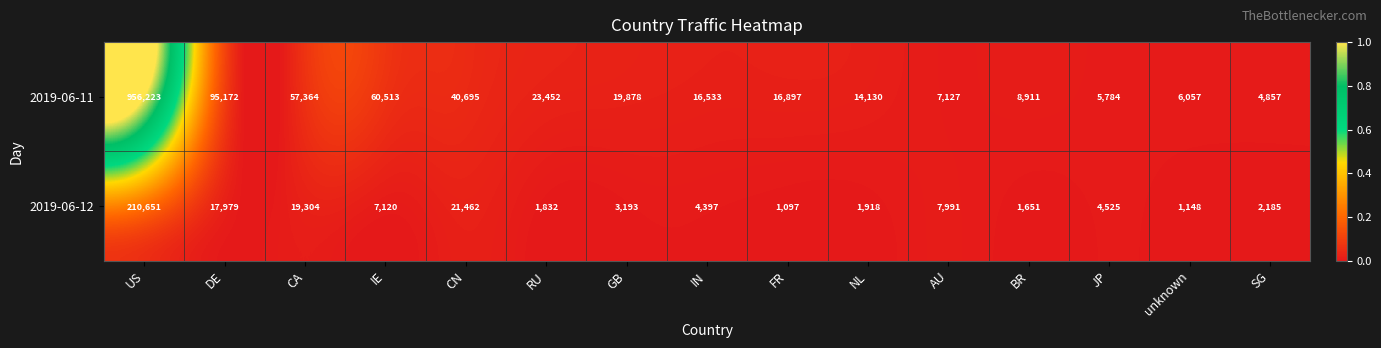

Which category has the lowest value across all series?

FR